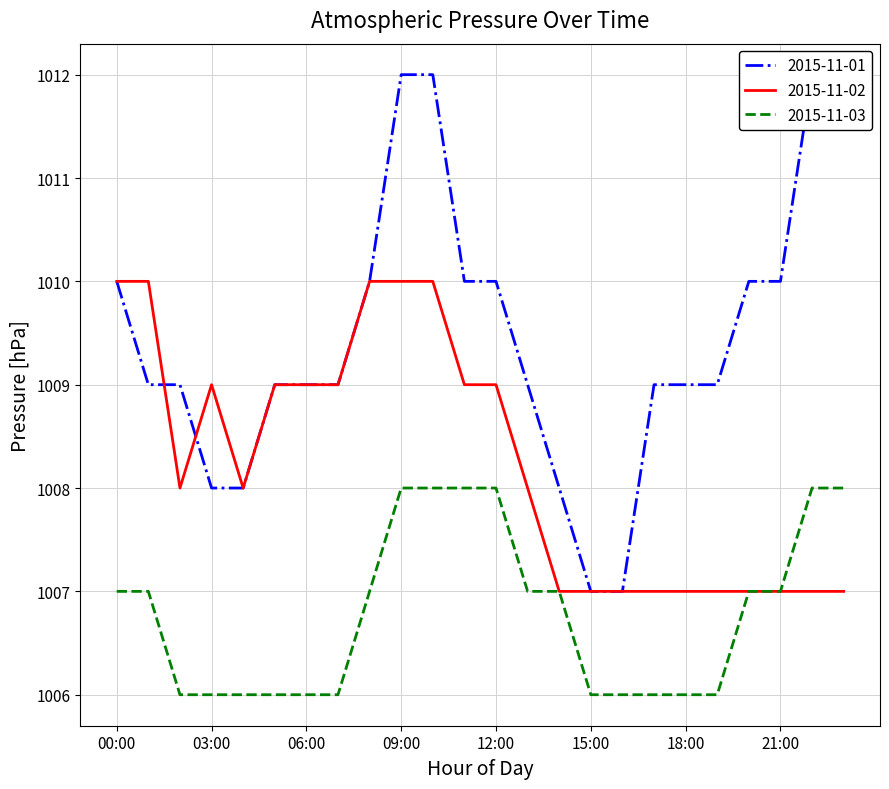

At which label does 2015-11-01 first exceed 1009?

00:00